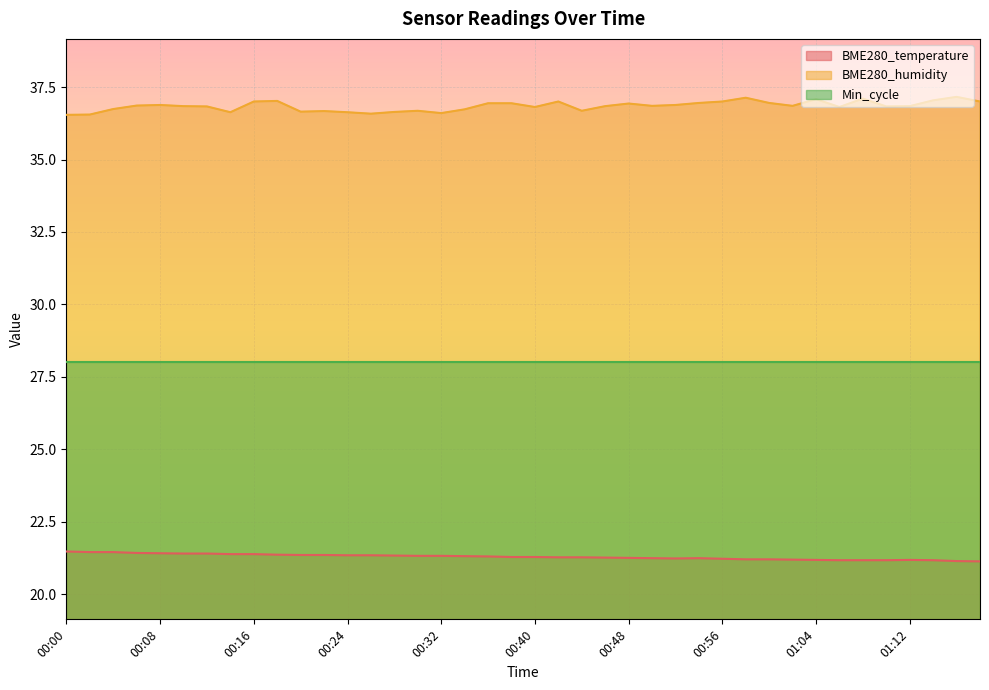

True or false: BME280_humidity and BME280_temperature cross at least once.

False